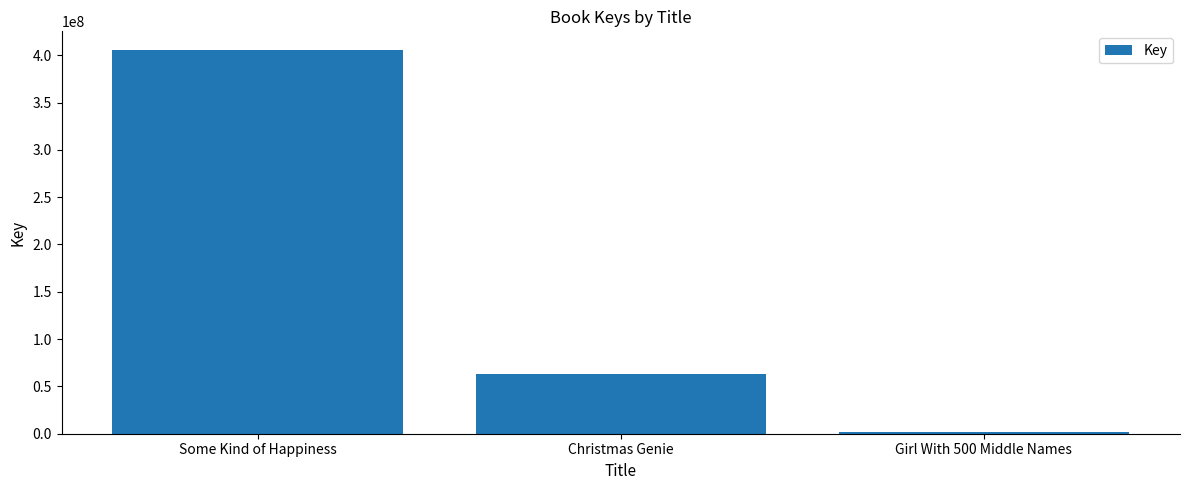

Where is the data nearest to the value 203415928?

Christmas Genie